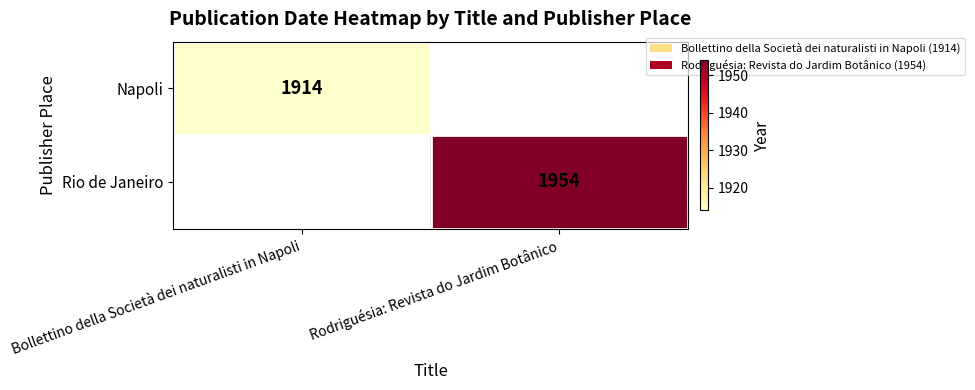

Is it true that Napoli equals 3237 at Bollettino della Società dei naturalisti in Napoli?

False